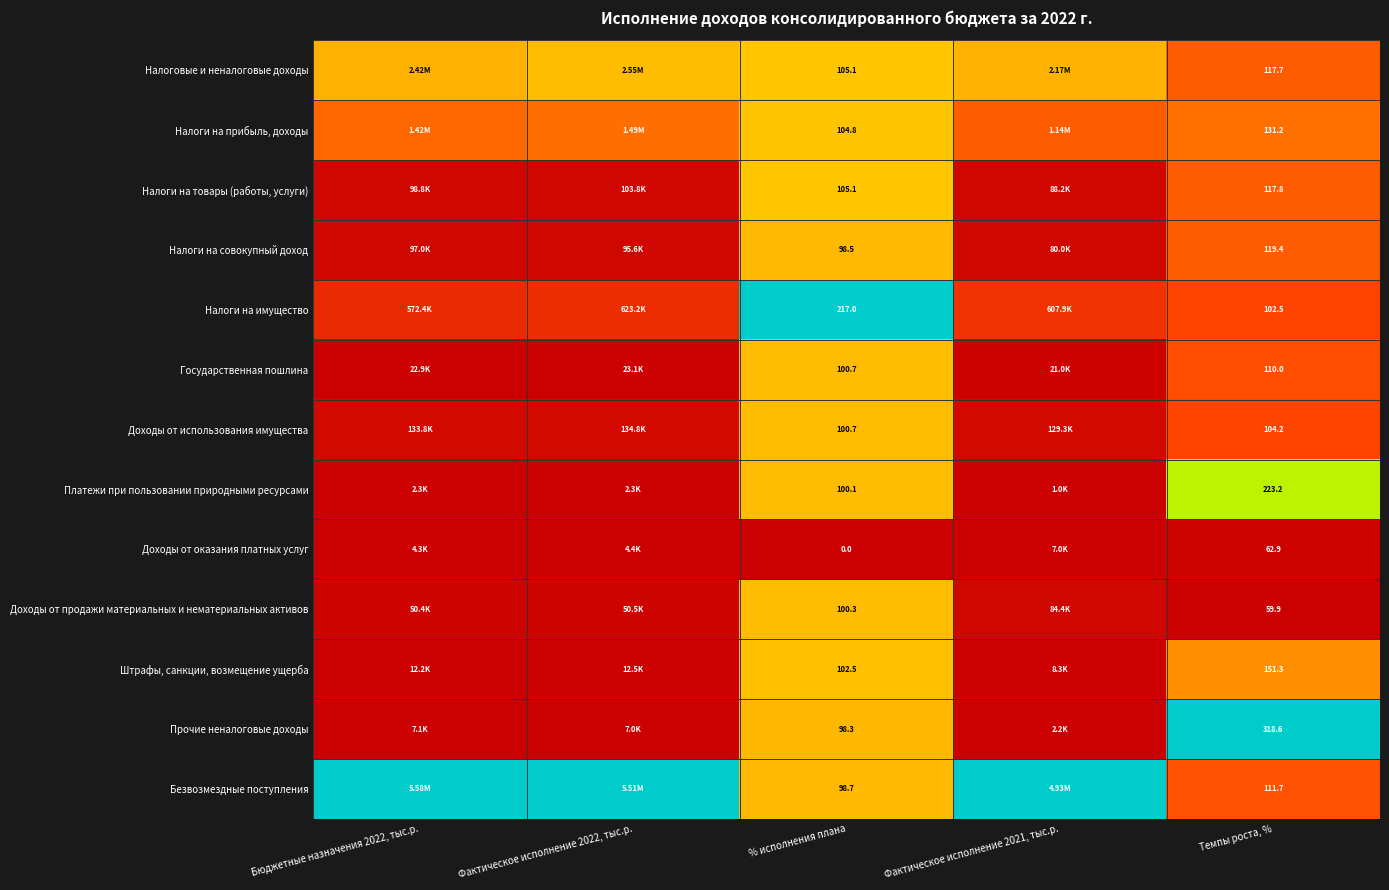

Is the value of Налоги на прибыль, доходы at Темпы роста, % greater than the value of Доходы от продажи материальных и нематериальных активов at Темпы роста, %?

Yes